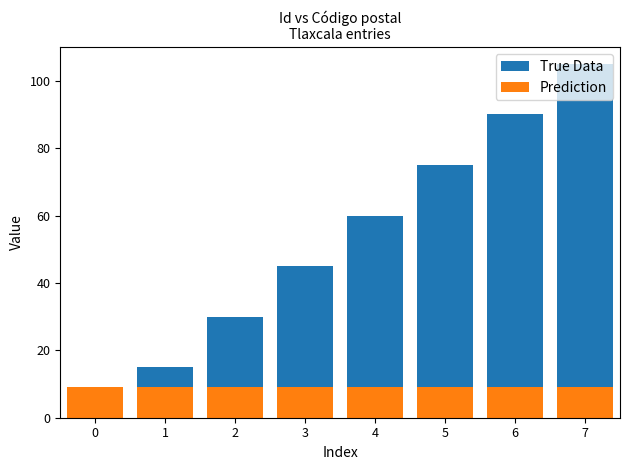

What are all the series names shown in the legend?

True Data, Prediction